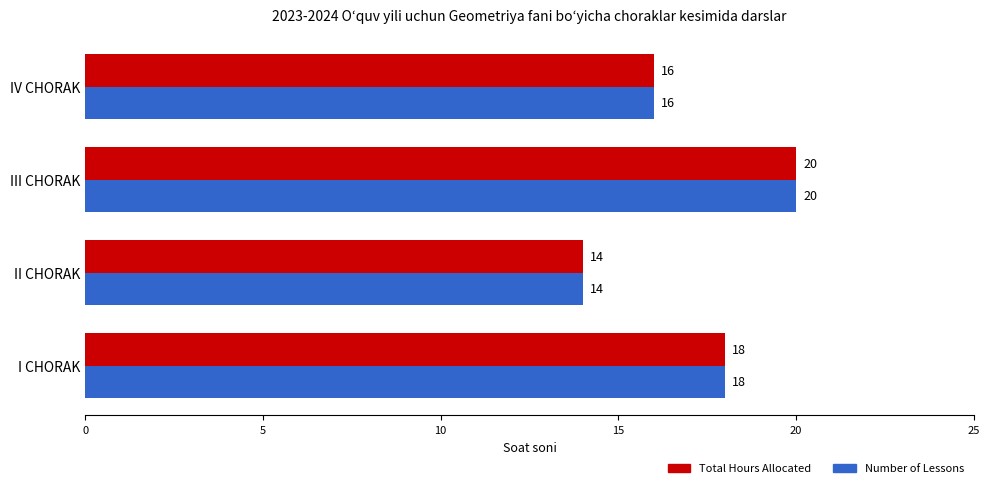

What is the total value across all series at II CHORAK?

28